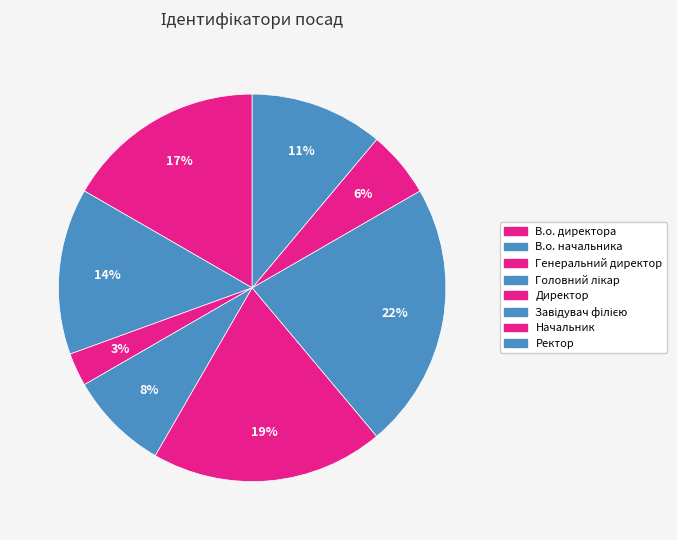

What is the largest slice in the pie chart?

Завідувач філією